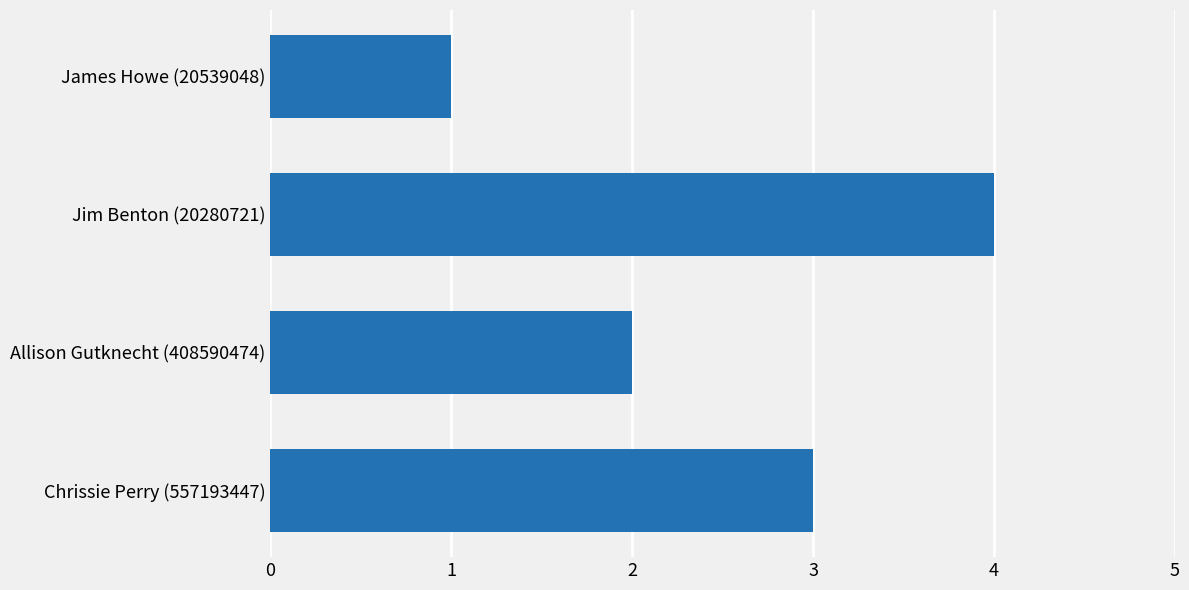

How many data points are less than 3?

2